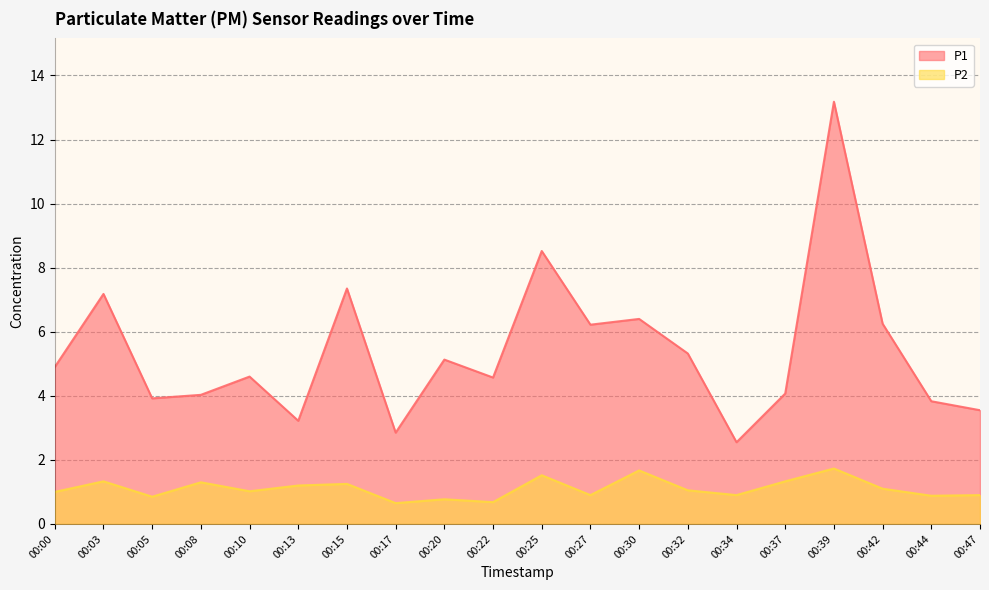

What are all the series names shown in the legend?

P1, P2